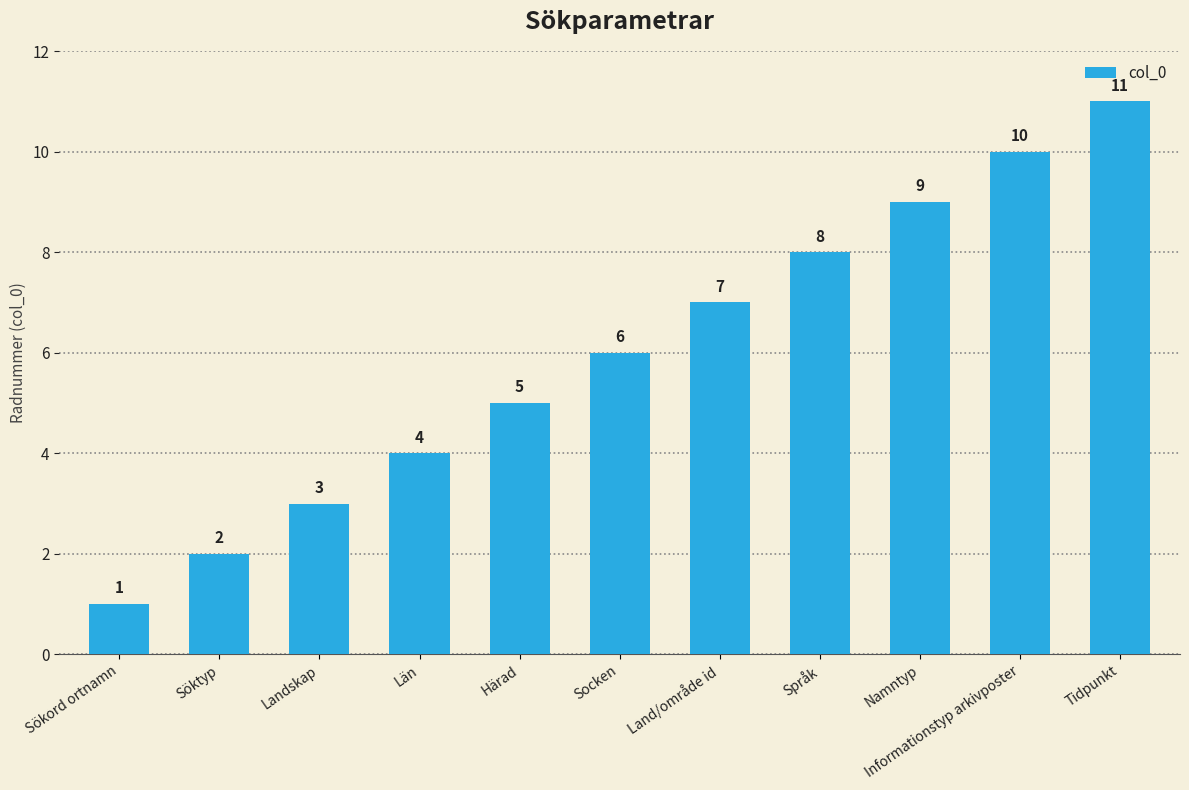

How many data points are less than 6?

5